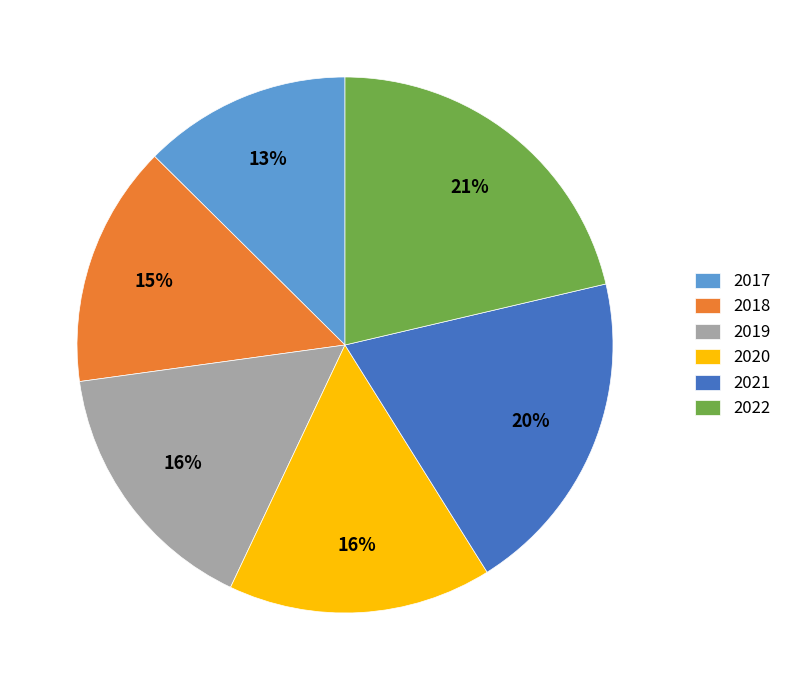

To the nearest percent, what portion does 2017 represent?

13%